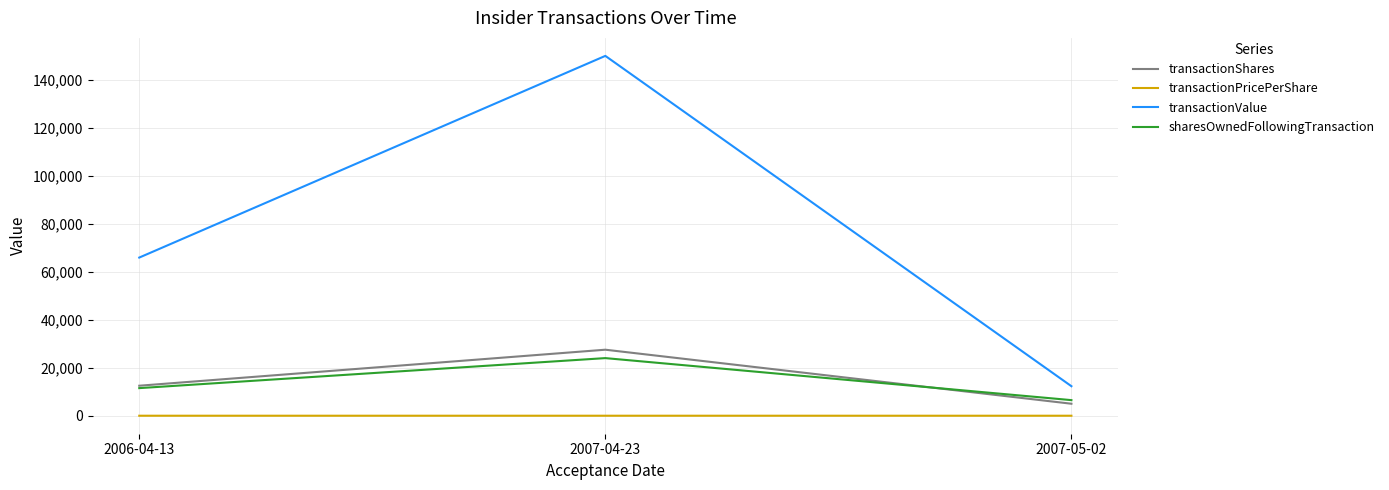

Which series has the largest range (max minus min)?

transactionValue